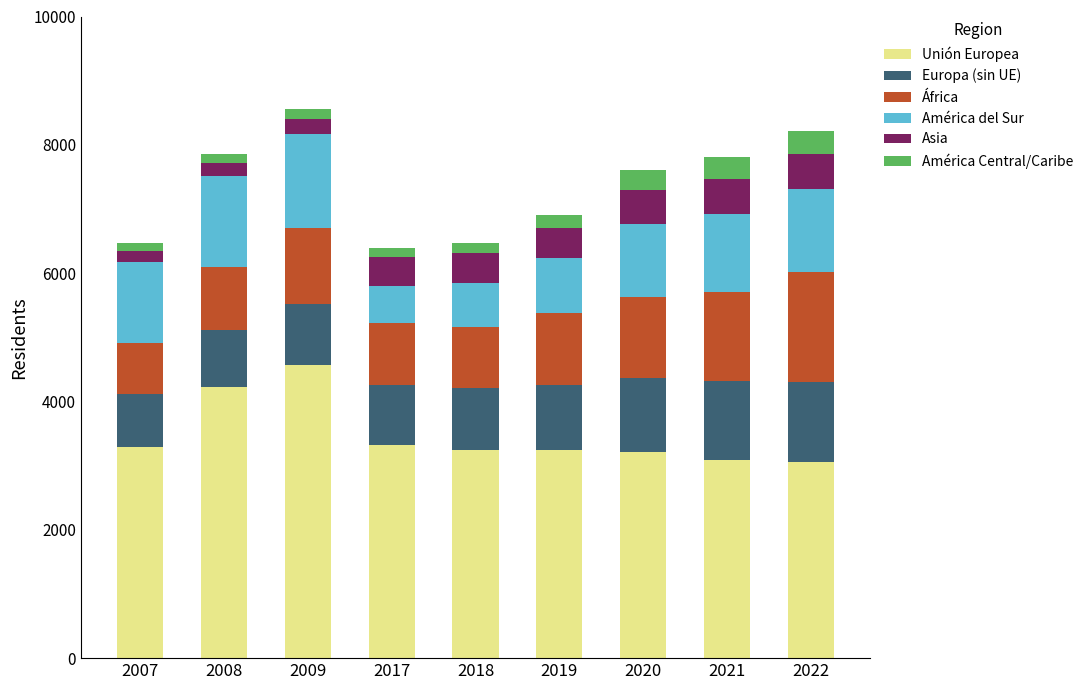

What is the lowest value of the Unión Europea series?

3054